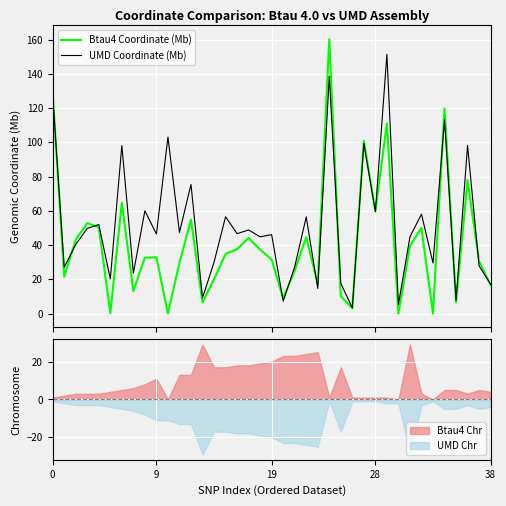

The value of UMD Coordinate (Mb) at 7 is 4.8. True or false?

False